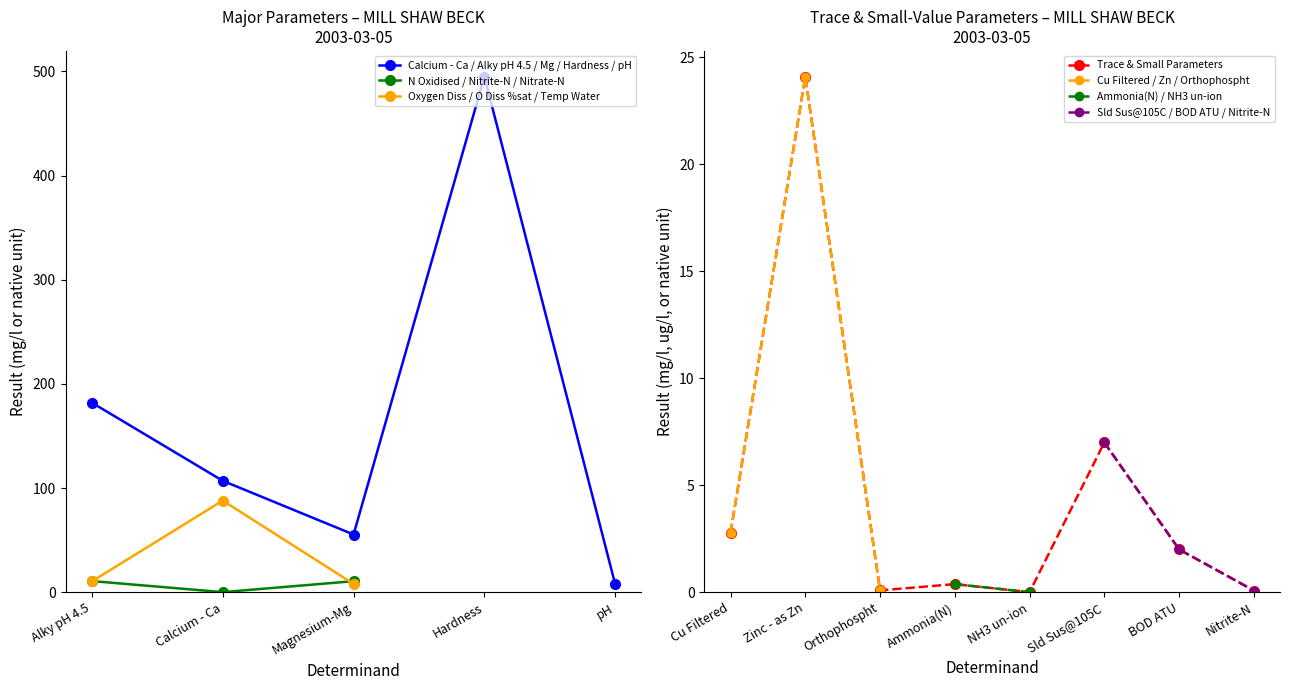

At which category does the data reach its first local valley?

Orthophospht